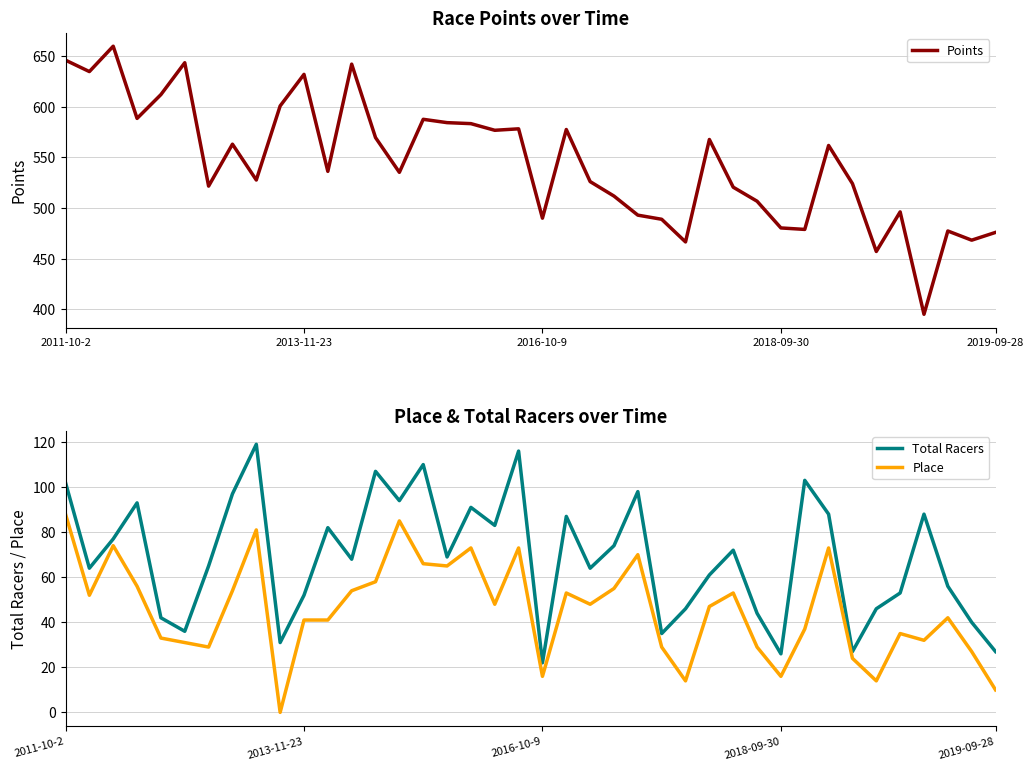

True or false: Place and Total Racers cross at least once.

False